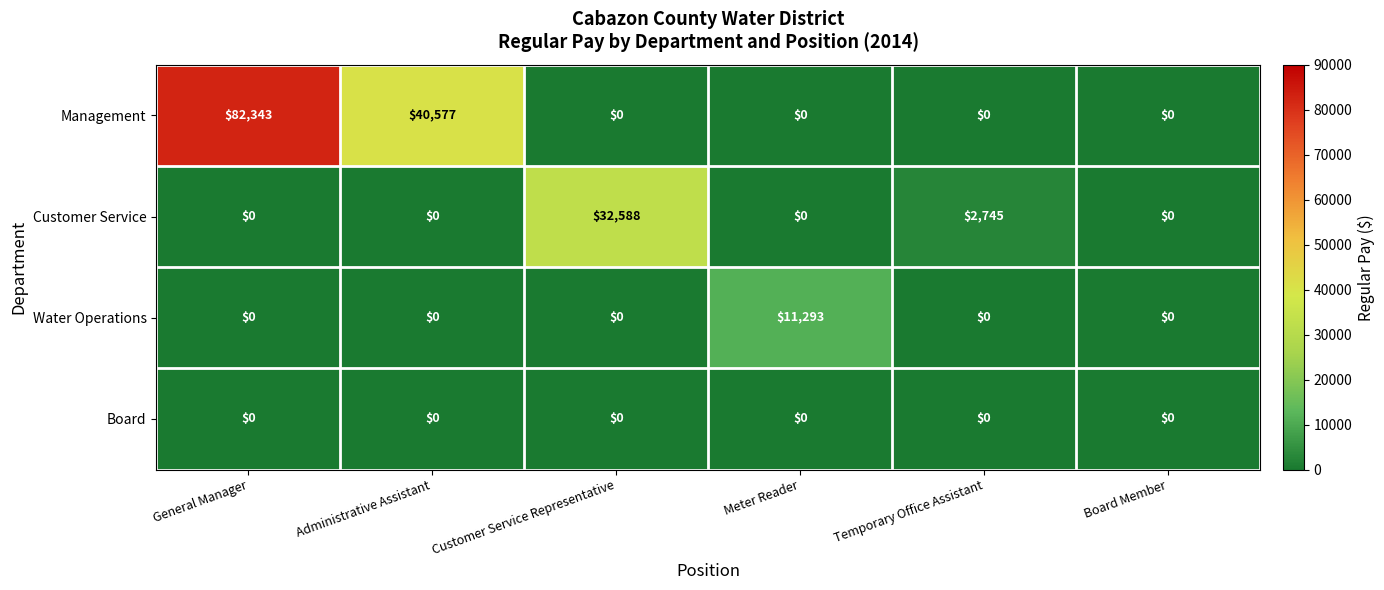

What is the maximum value for Customer Service?

32588